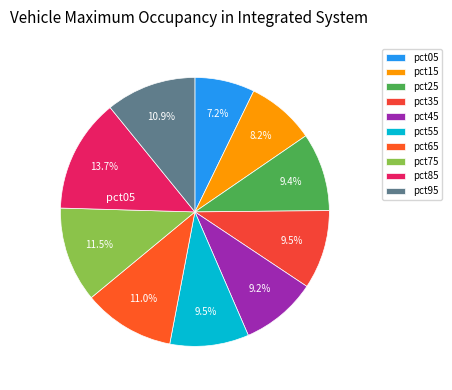

Count the number of slices in the pie.

10